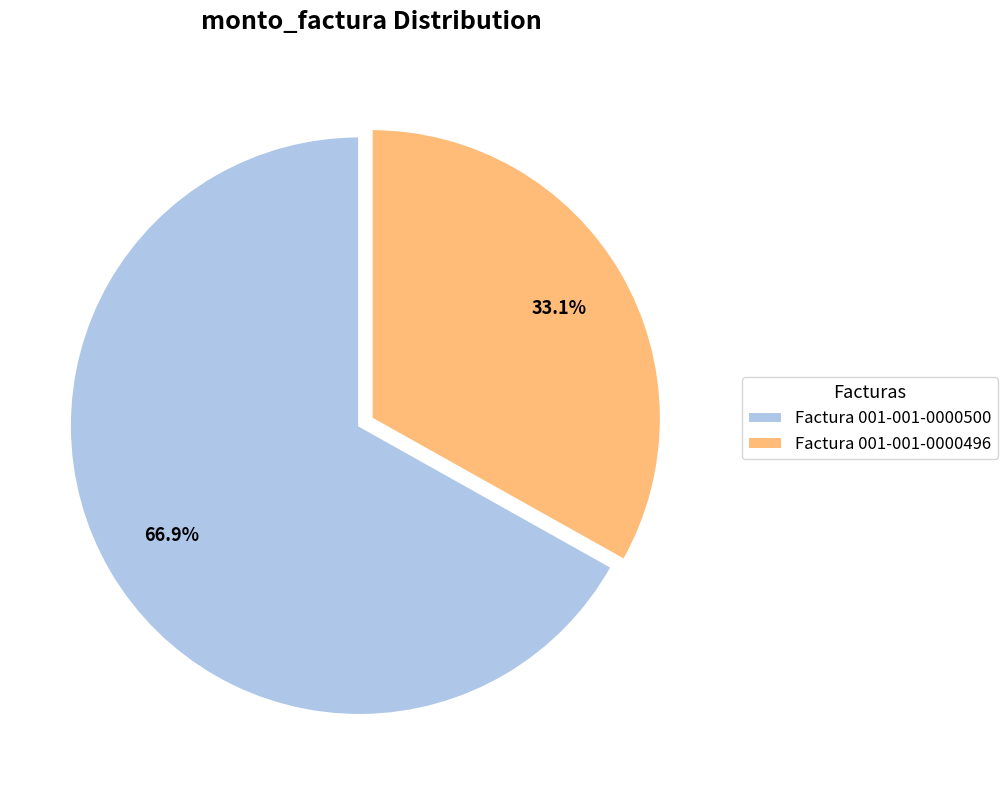

Combined, do Factura 001-001-0000500 and Factura 001-001-0000496 account for over 50%?

Yes